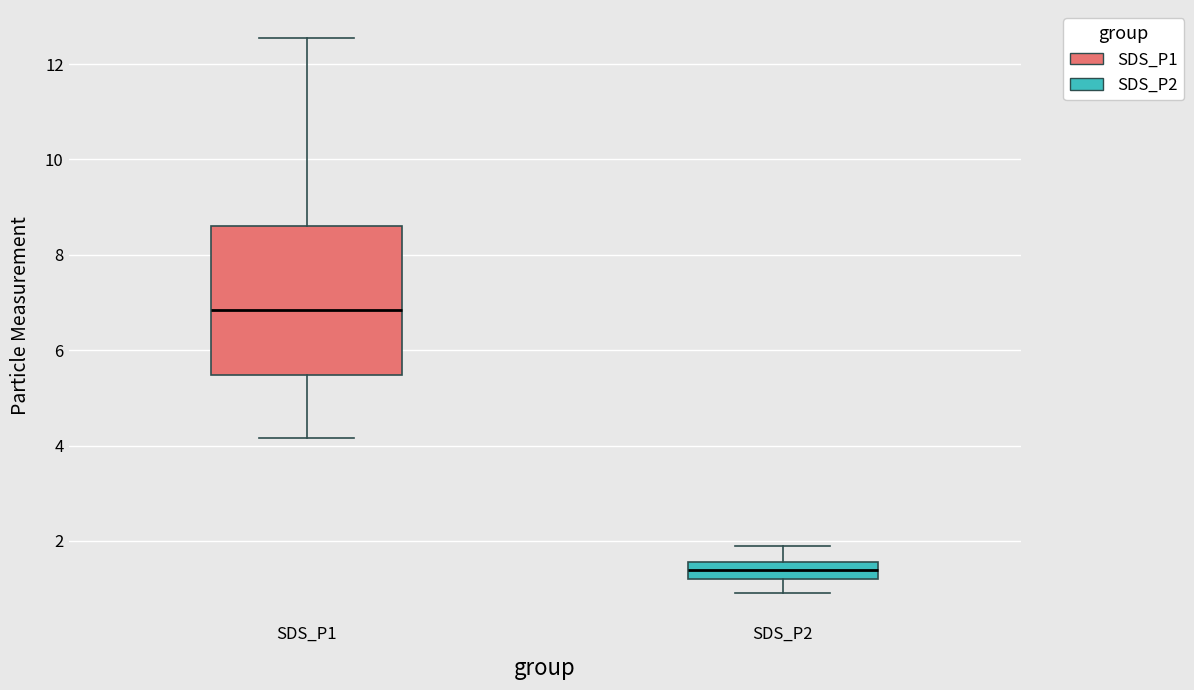

Reading left to right, transcribe this box plot: for each box, give where its median line is, the range the box spans, and where its two whiskers end, as read against the y-axis. The values are not printed on the chart, so give them approximately, as read against the axis.

SDS_P1: median 6.8, box 5.4 to 8.6, whiskers 4.2 to 12.6
SDS_P2: median 1.4, box 1.2 to 1.6, whiskers 1.0 to 2.0